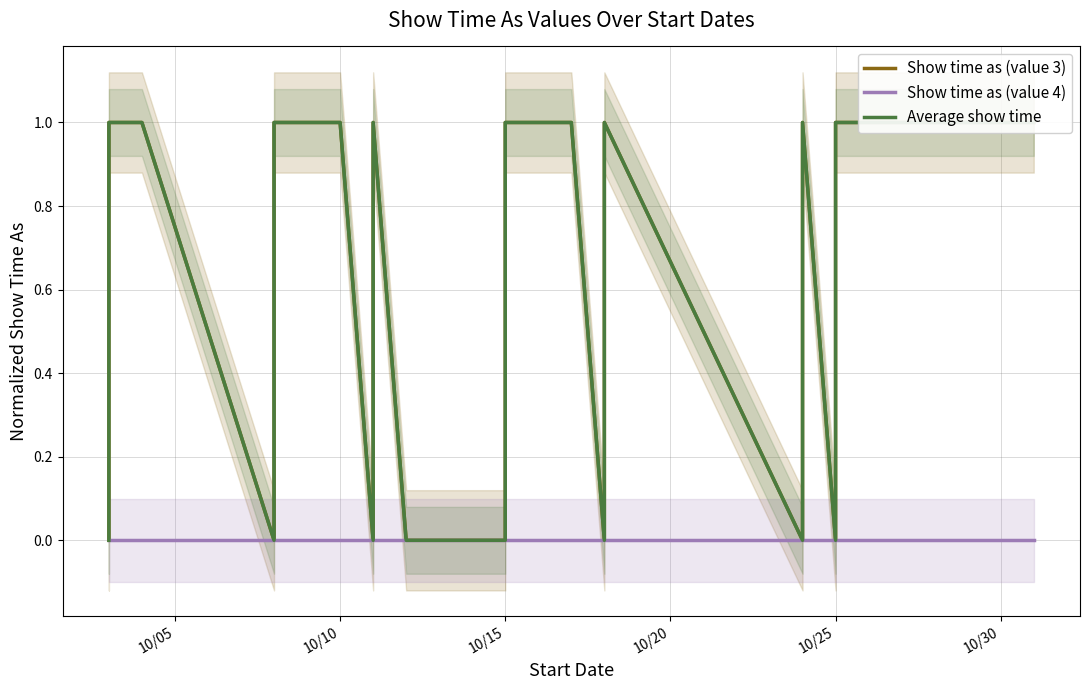

What is the difference between the maximum and second lowest values in the Show time as (value 3) series?

1